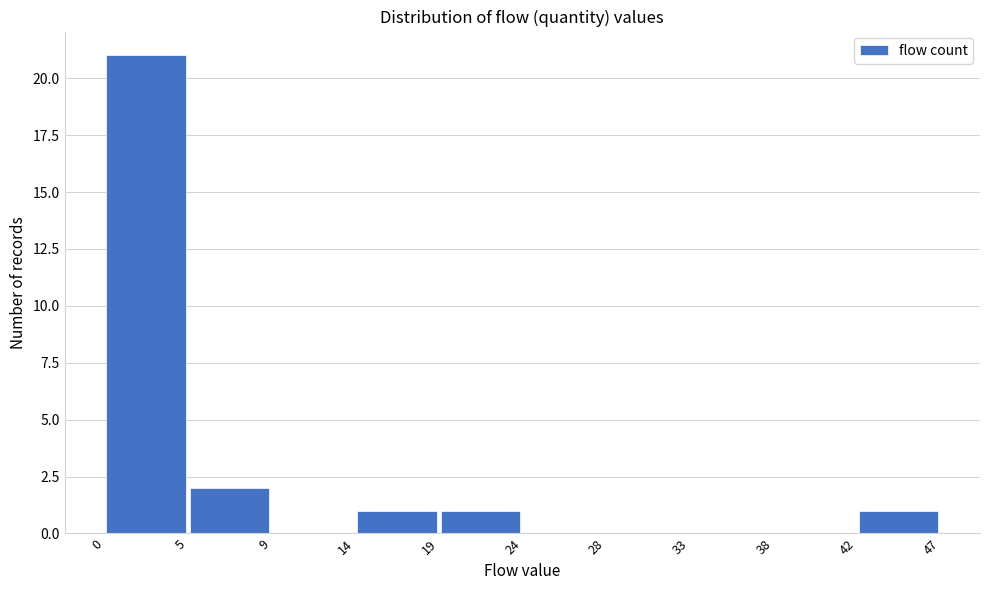

Which range on the x-axis has the tallest bar?

0 to 5